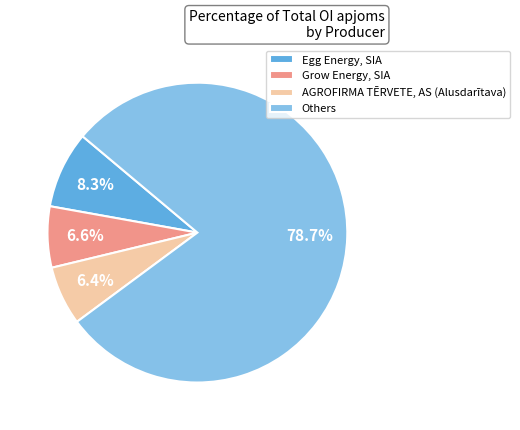

What is the largest slice in the pie chart?

Others